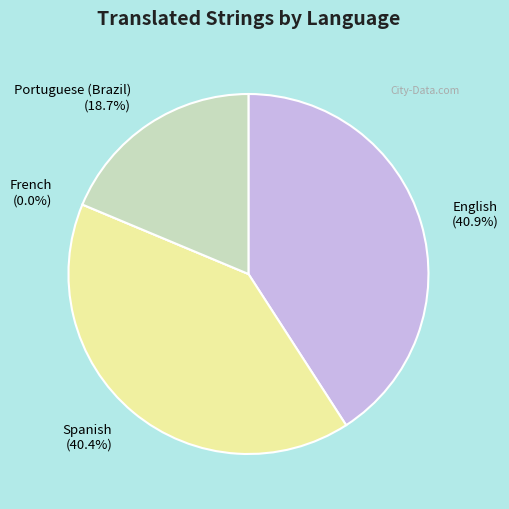

Which slice is the smallest?

French